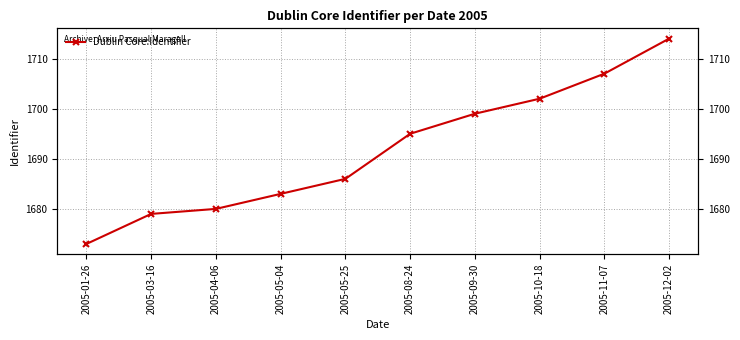

Between 2005-12-02 and 2005-11-07, which is larger?

2005-12-02